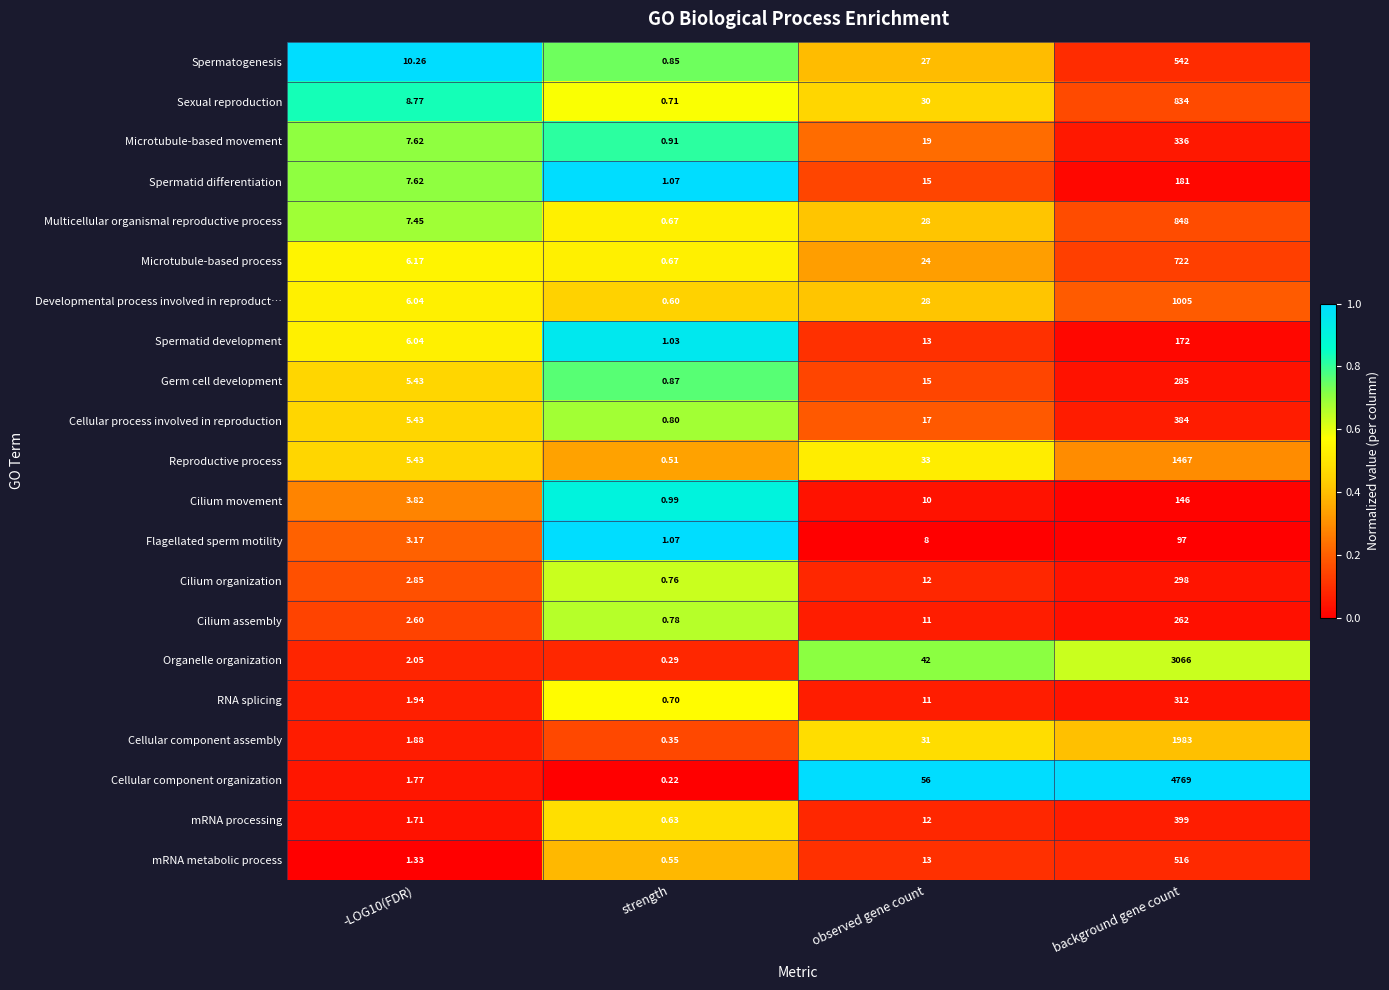

Rank the series at background gene count from lowest to highest value.

Flagellated sperm motility, Cilium movement, Spermatid development, Spermatid differentiation, Cilium assembly, Germ cell development, Cilium organization, RNA splicing, Microtubule-based movement, Cellular process involved in reproduction, mRNA processing, mRNA metabolic process, Spermatogenesis, Microtubule-based process, Sexual reproduction, Multicellular organismal reproductive process, Developmental process involved in reproduct…, Reproductive process, Cellular component assembly, Organelle organization, Cellular component organization